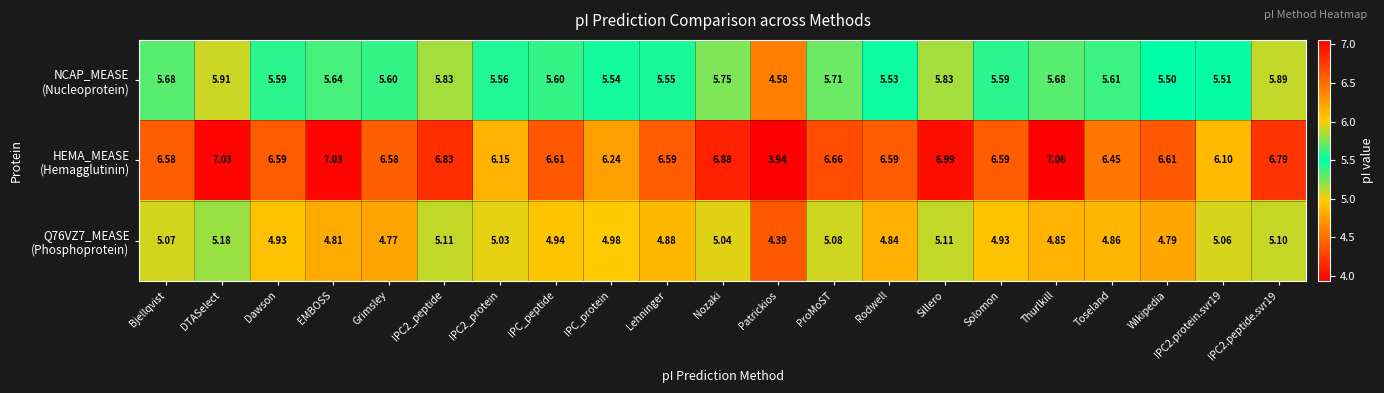

At which category is the sum across all series the highest?

DTASelect